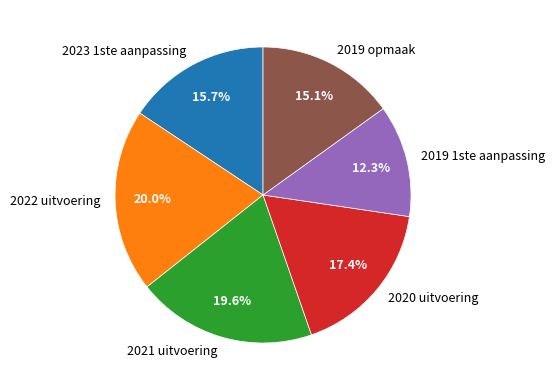

What is the ratio of the value at 2020 uitvoering to the value at 2022 uitvoering?

0.9